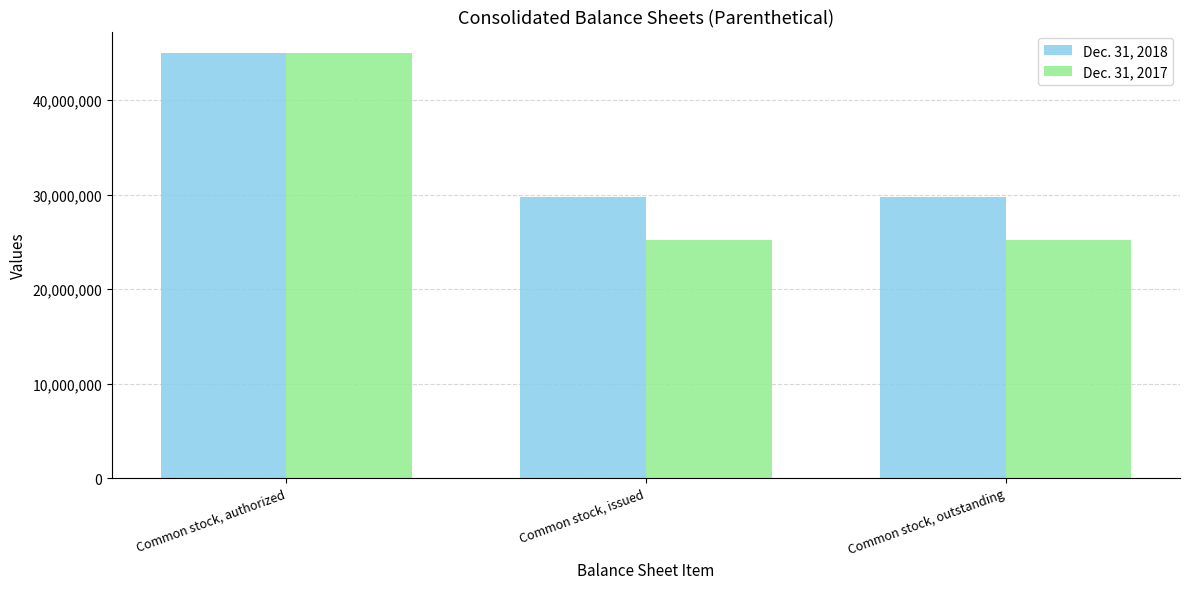

What is the value of the Dec. 31, 2018 bar at the 2nd from the left?

29693876